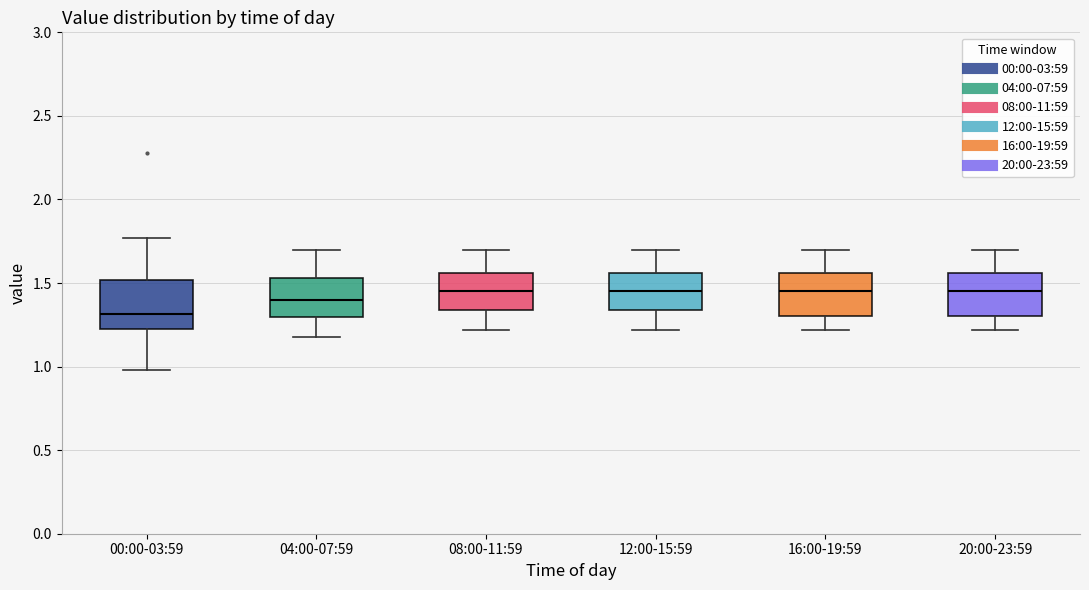

Reading left to right, read every box against the y-axis: the position of its median line, the range the box covers, and the ends of its whiskers. The values are not printed on the chart, so give them approximately, as read against the axis.

00:00-03:59: median 1.30, box 1.20 to 1.50, whiskers 1.00 to 1.75
04:00-07:59: median 1.40, box 1.30 to 1.55, whiskers 1.20 to 1.70
08:00-11:59: median 1.45, box 1.35 to 1.55, whiskers 1.20 to 1.70
12:00-15:59: median 1.45, box 1.35 to 1.55, whiskers 1.20 to 1.70
16:00-19:59: median 1.45, box 1.30 to 1.55, whiskers 1.20 to 1.70
20:00-23:59: median 1.45, box 1.30 to 1.55, whiskers 1.20 to 1.70